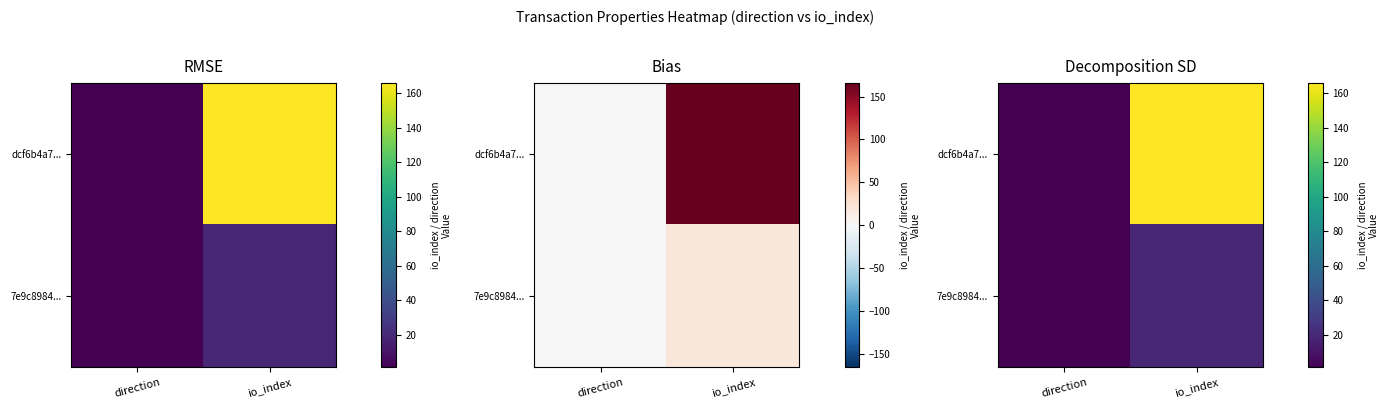

True or false: dcf6b4a7... has a value of 1 at direction.

False